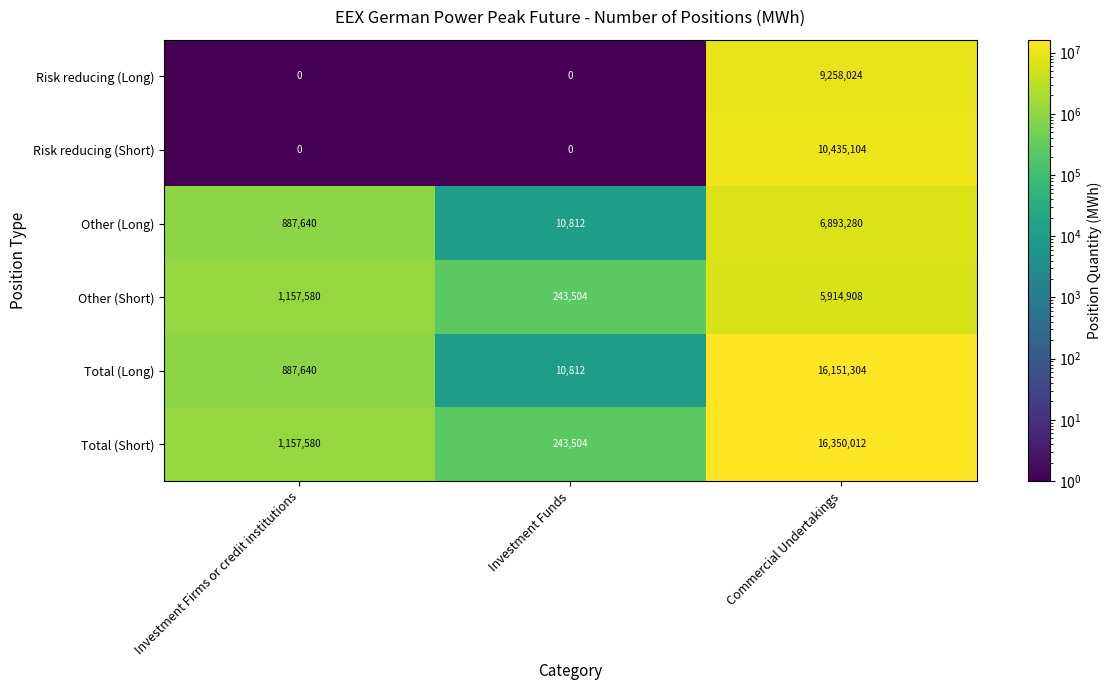

Is it true that Risk reducing (Long) equals 0 at Investment Funds?

True